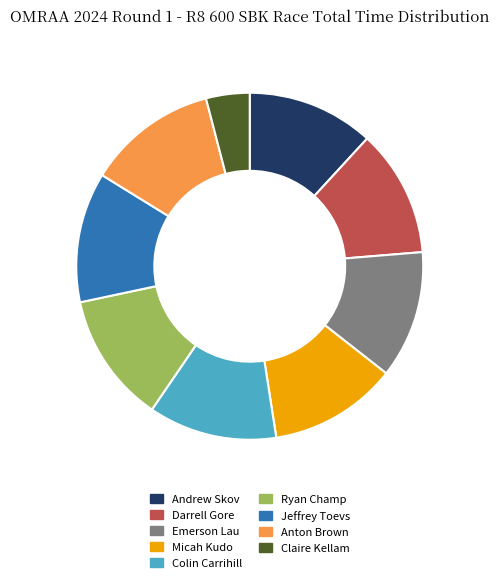

Which category has the smallest portion of the pie?

Claire Kellam